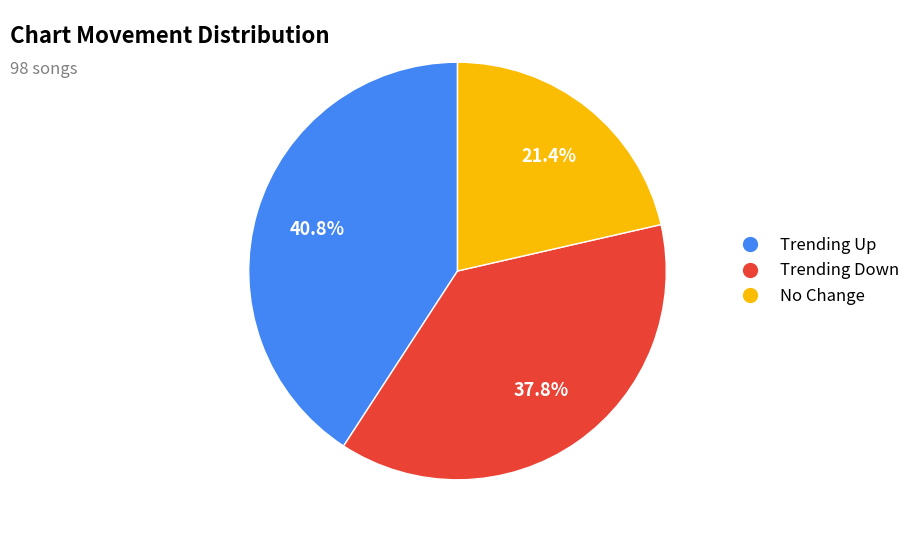

Which slice is the smallest?

No Change